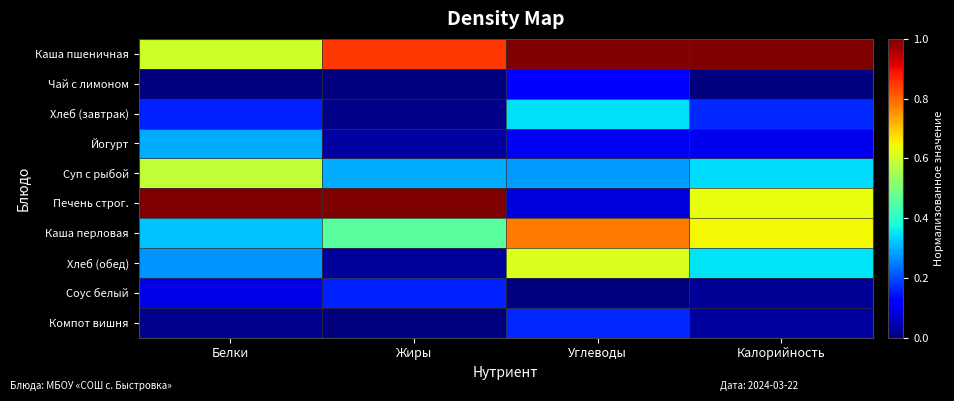

Count the number of data series in this chart.

10